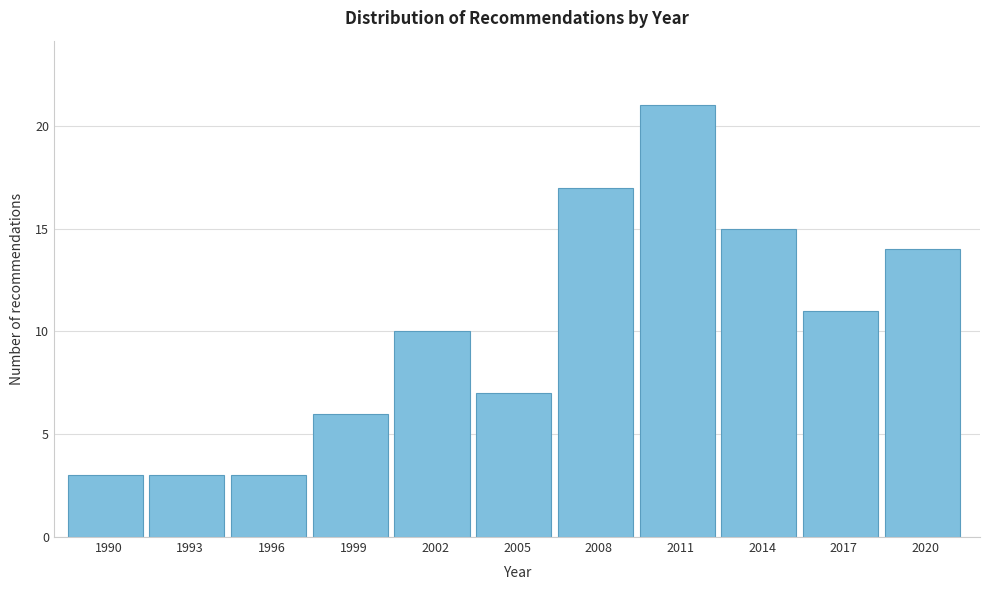

Reading left to right, extract all data points from this chart.

3	3	3	6	10	7	17	21	15	11	14